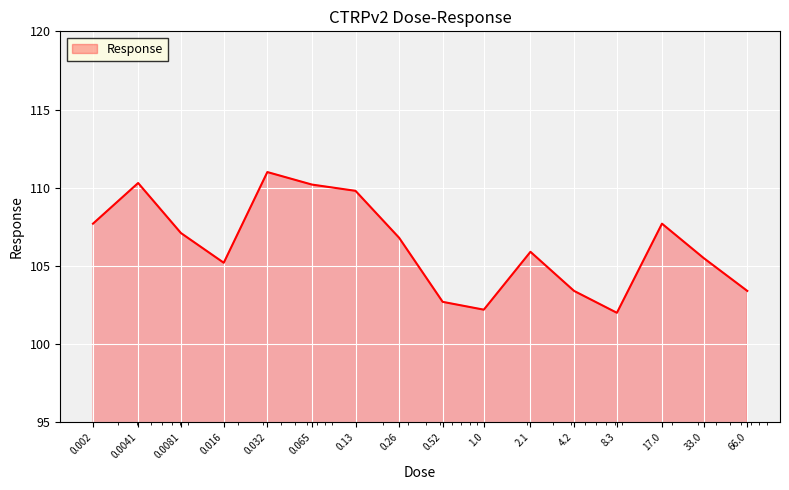

What is the smallest value displayed?

102.0